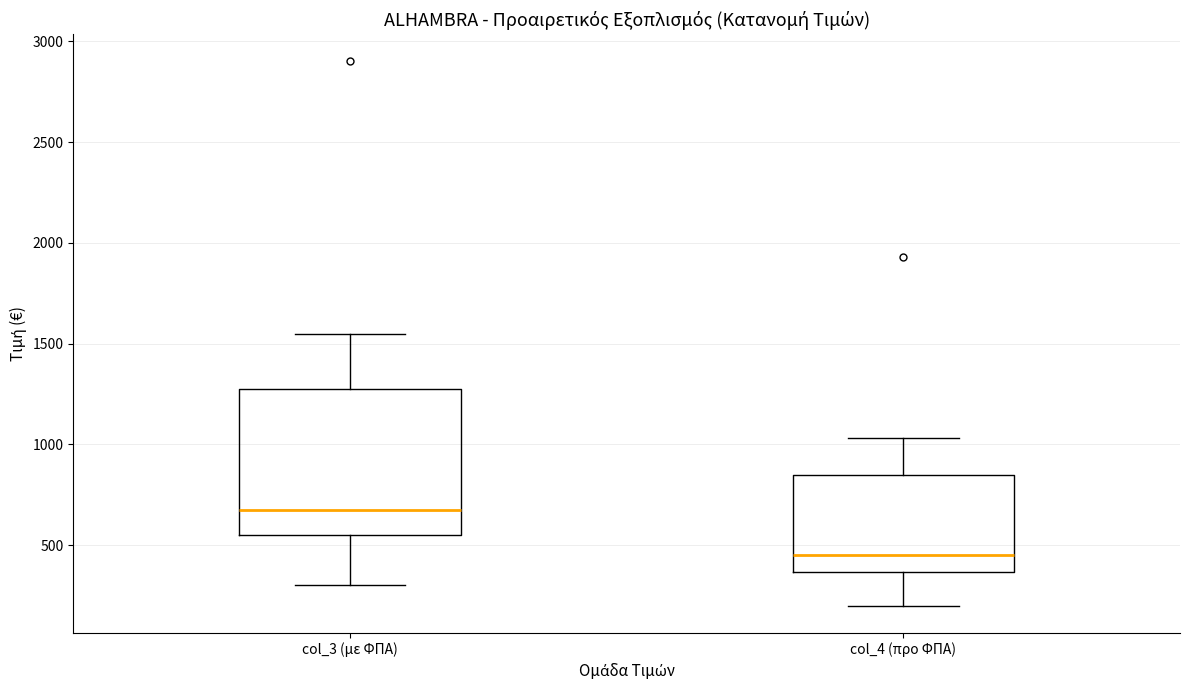

Reading left to right, read every box against the y-axis: the position of its median line, the range the box covers, and the ends of its whiskers. The values are not printed on the chart, so give them approximately, as read against the axis.

col_3 (με ΦΠΑ): median 700, box 550 to 1300, whiskers 300 to 1550
col_4 (προ ΦΠΑ): median 450, box 350 to 850, whiskers 200 to 1050